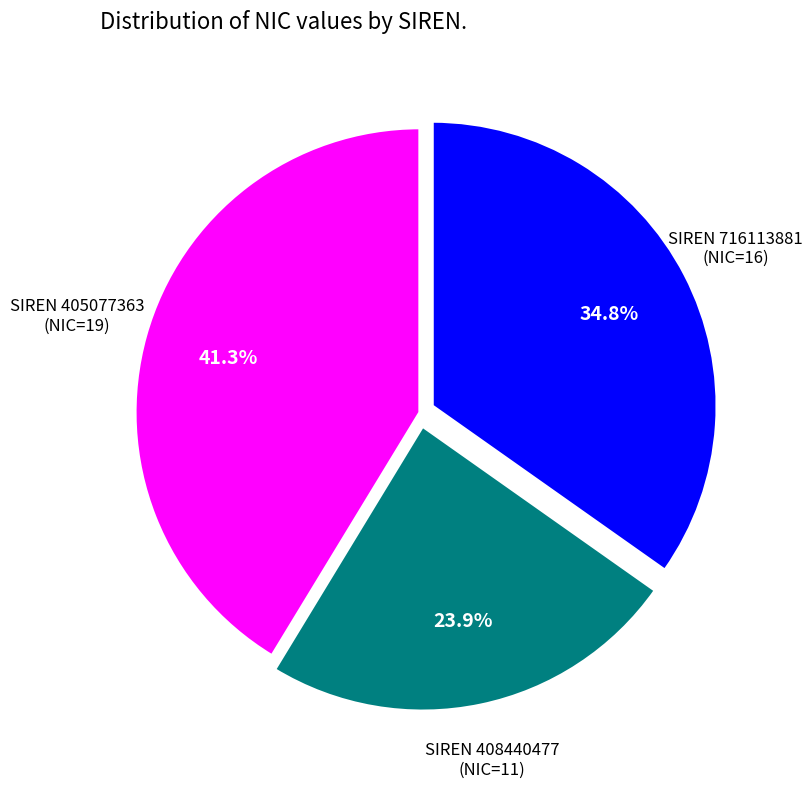

Does any single category account for the majority?

No